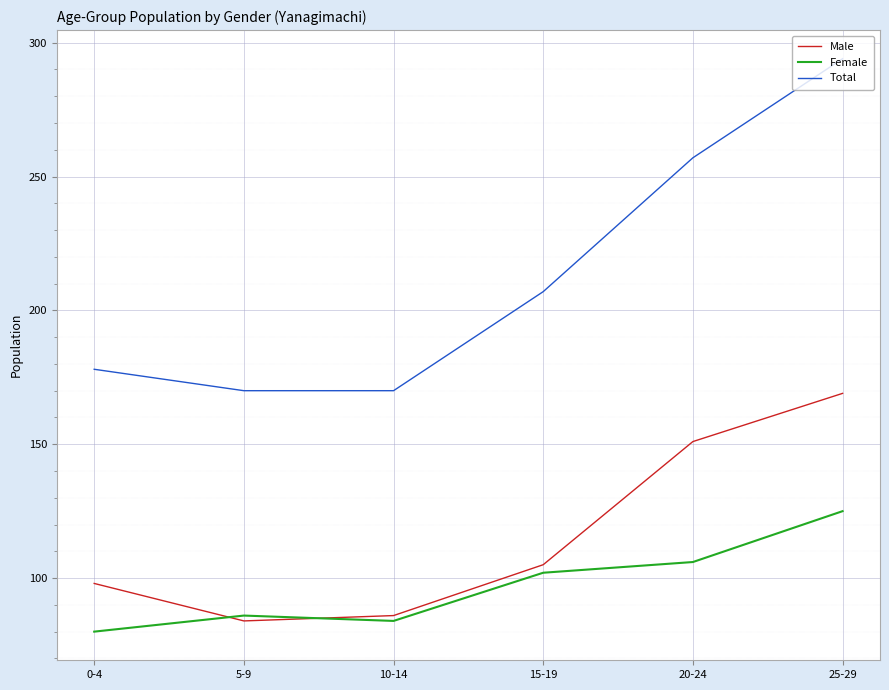

What position from the left is 20-24?

5